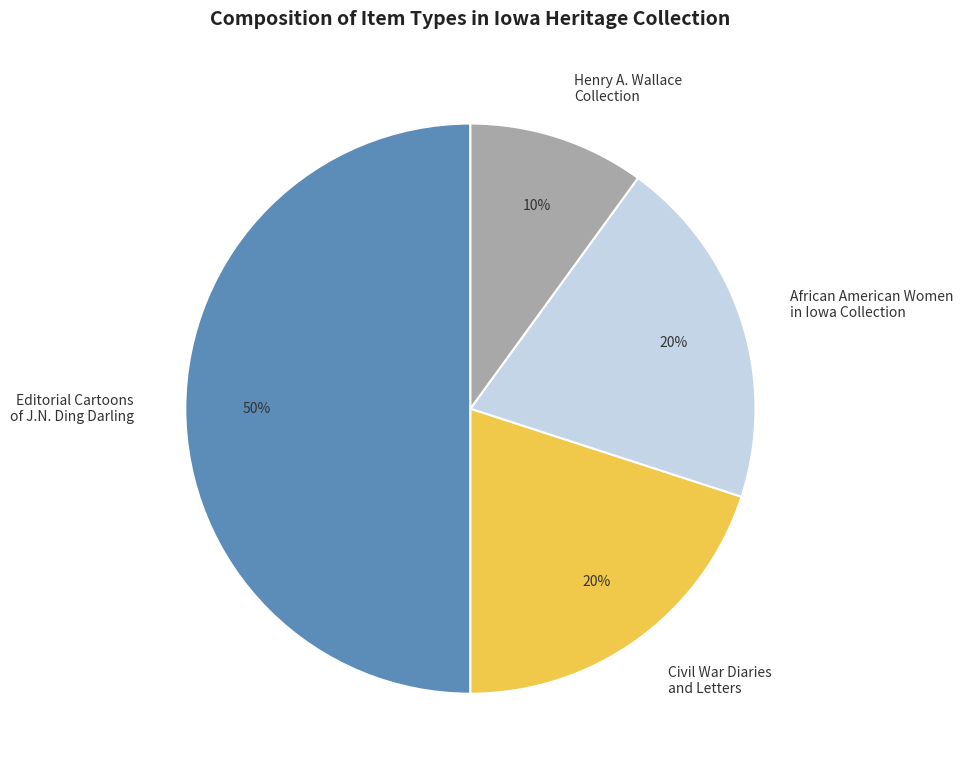

True or false: Editorial Cartoons of J.N. Ding Darling accounts for 61% of the total.

False